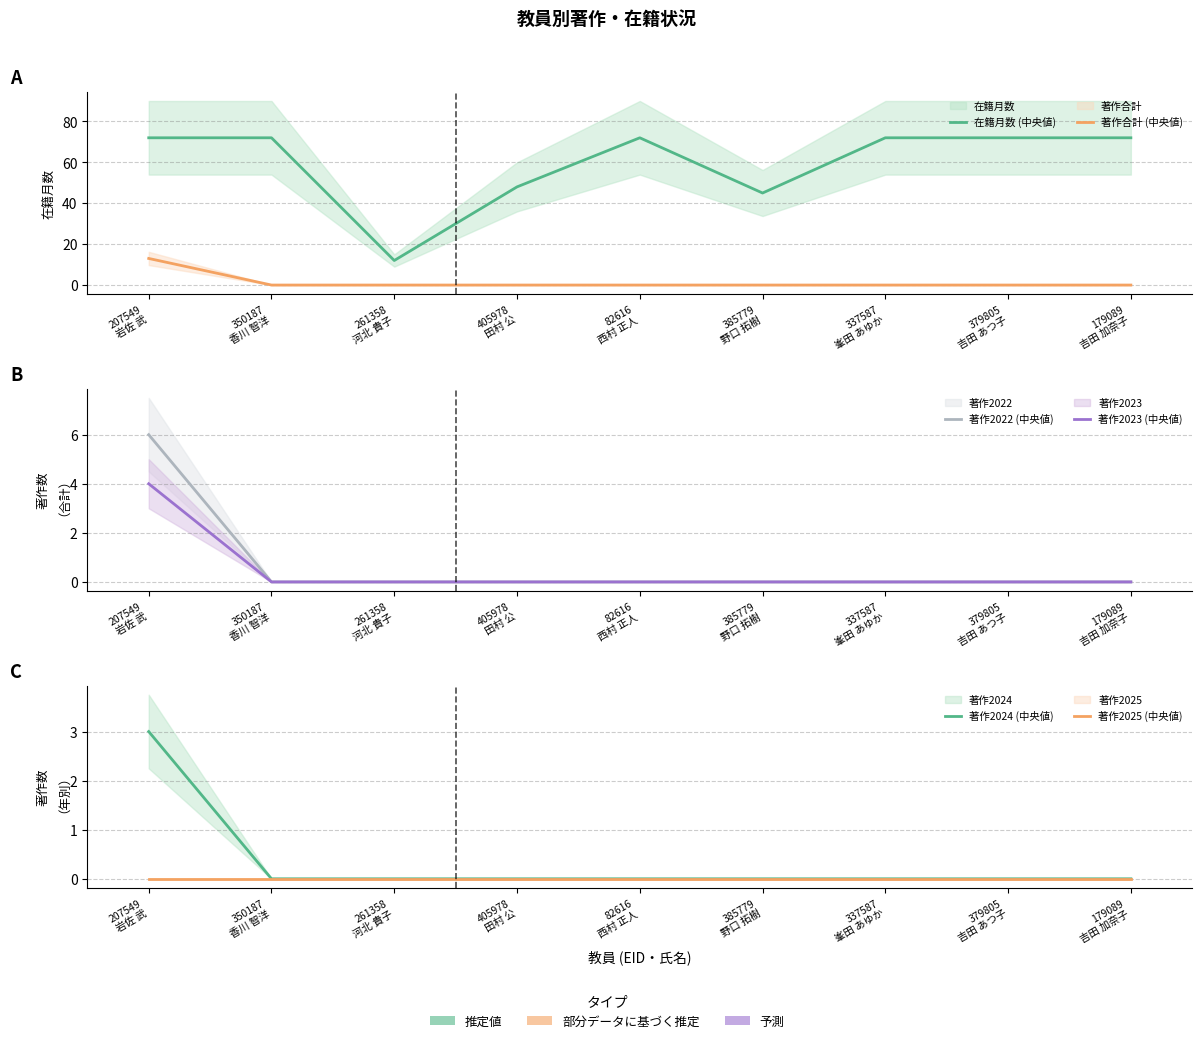

Between 179089
吉田 加奈子 and 350187
香川 智洋, which is larger?

179089
吉田 加奈子